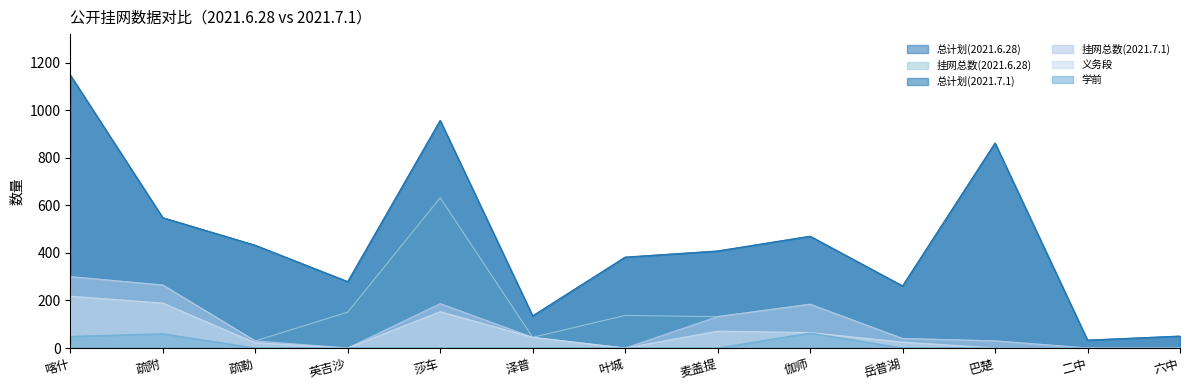

True or false: 总计划(2021.7.1) and 学前 intersect in this chart.

False